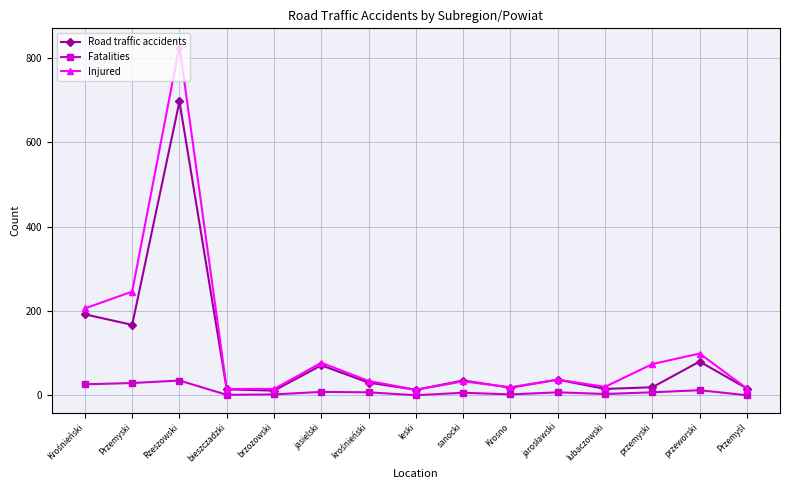

What is the maximum value for Injured?

829